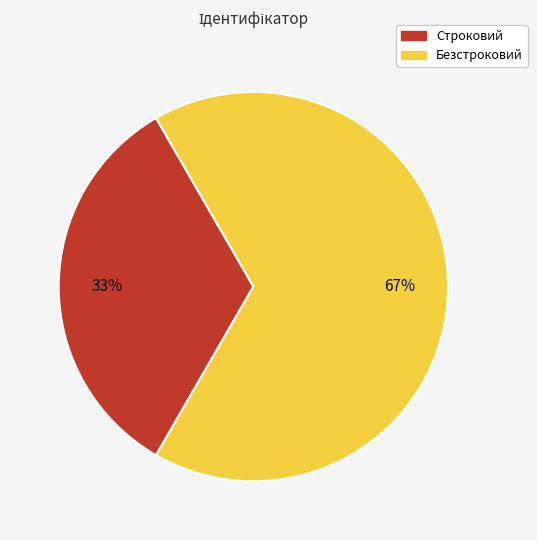

Rank the categories by value from highest to lowest.

Безстроковий, Строковий